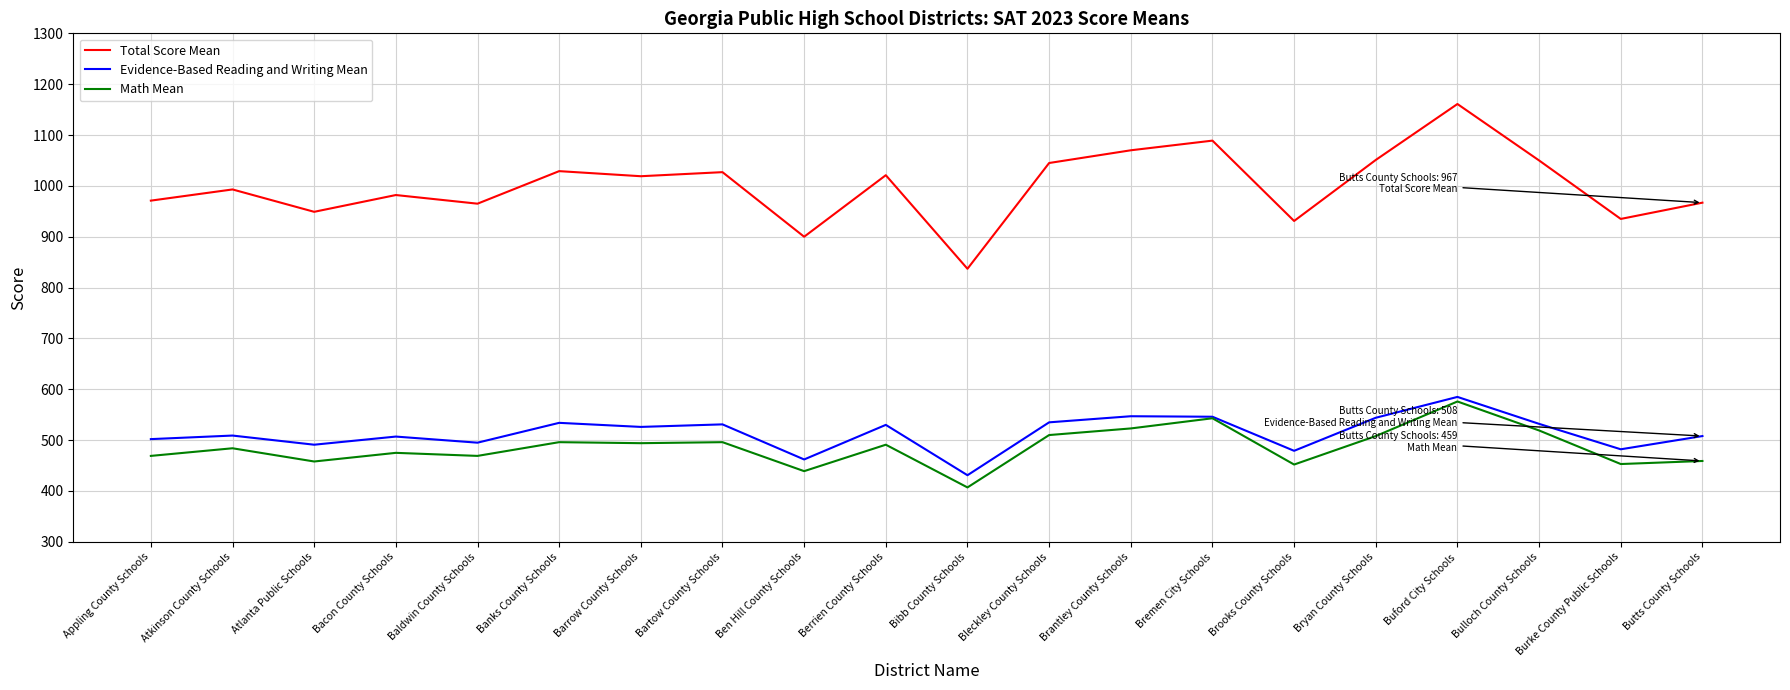

True or false: Total Score Mean has a value of 1700 at Baldwin County Schools.

False